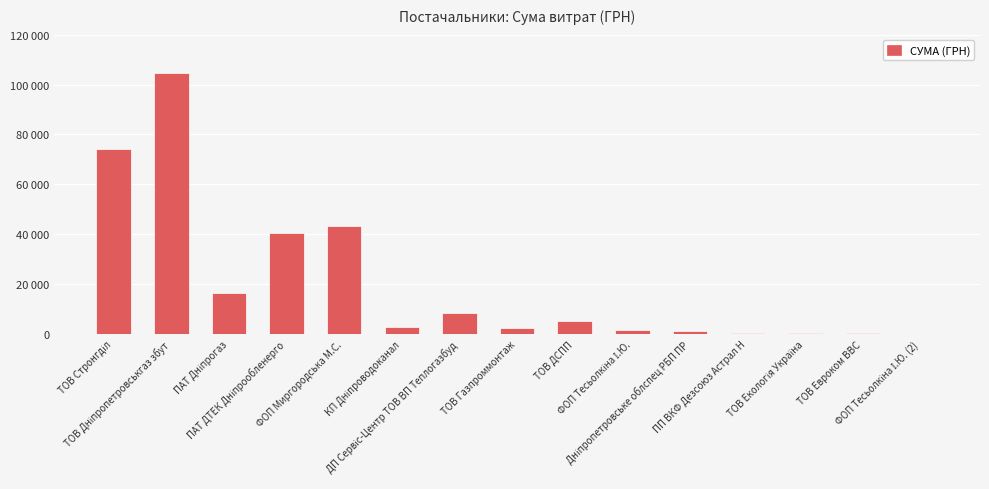

Count the number of values greater than 2685.

8